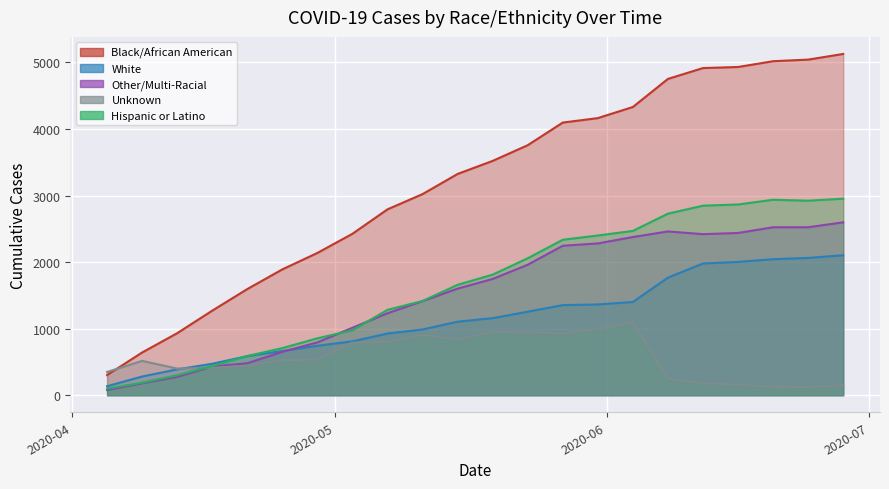

What is the greatest value displayed?

5128